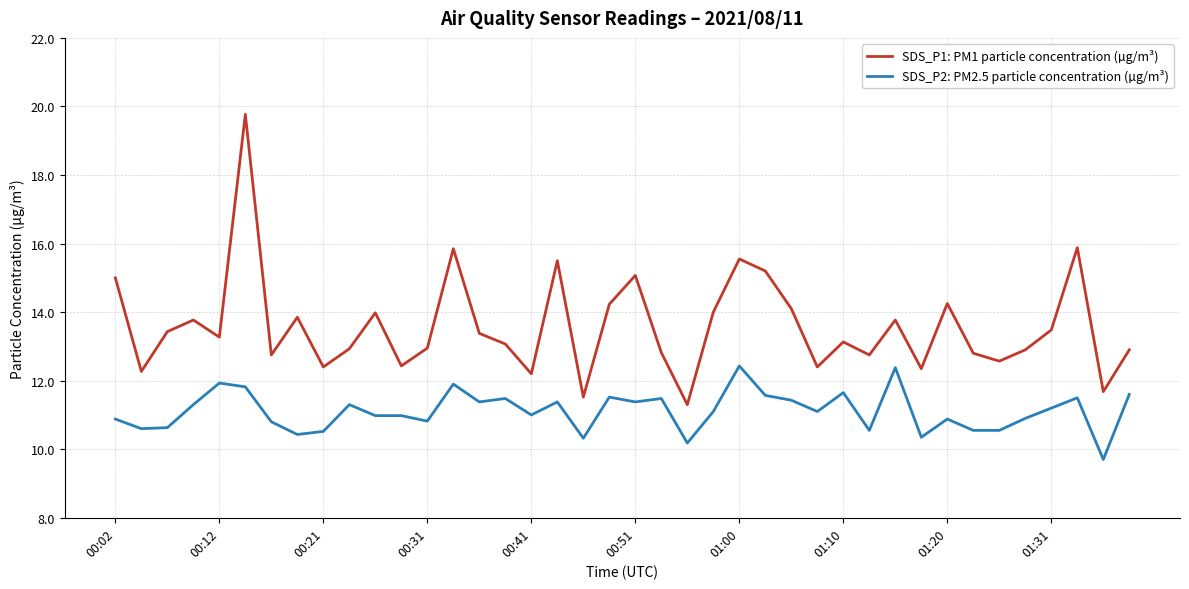

What is the difference between the maximum and minimum values in the SDS_P2: PM2.5 particle concentration (µg/m³) series?

2.7